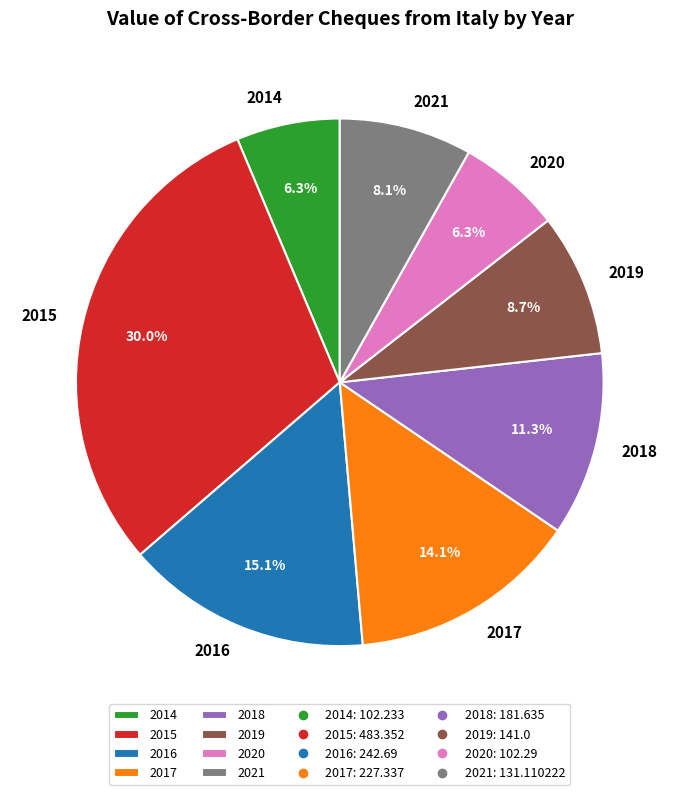

To the nearest percent, what is the difference between the 2020 and 2016 slice percentages?

9%